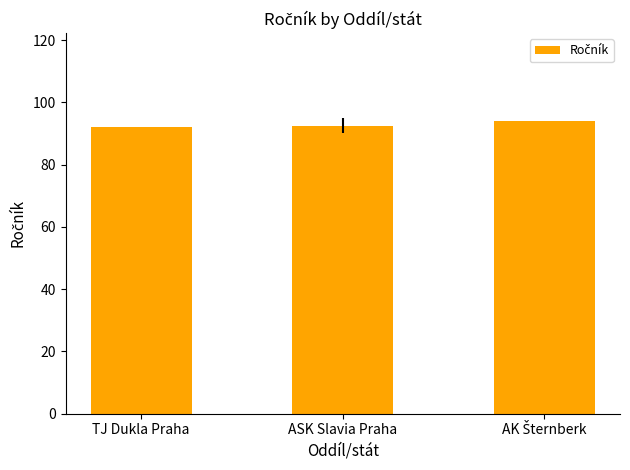

What is the greatest value displayed?

94.0